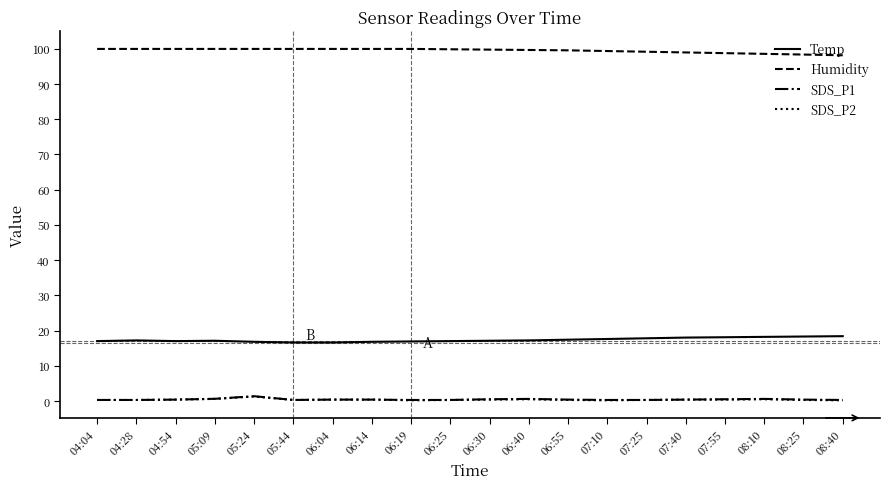

How many lines are shown in the chart?

4